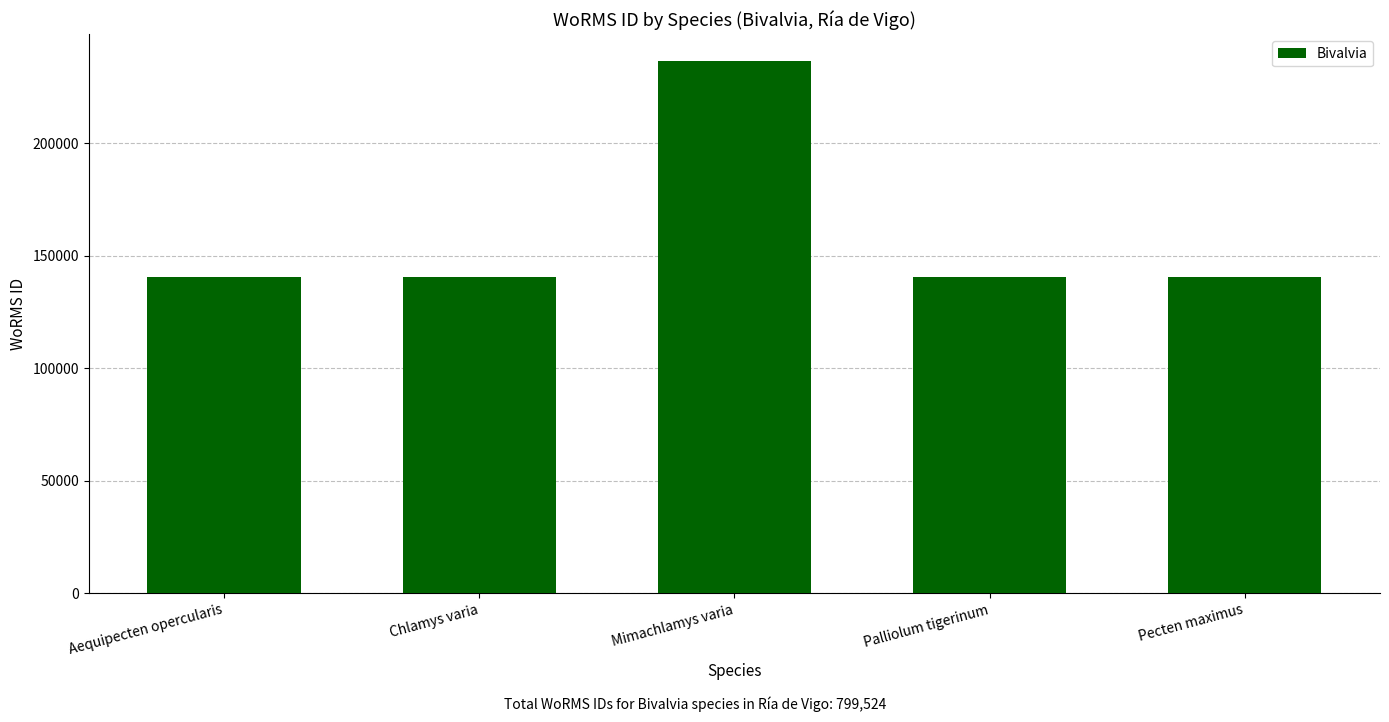

What position from the right is Palliolum tigerinum?

2